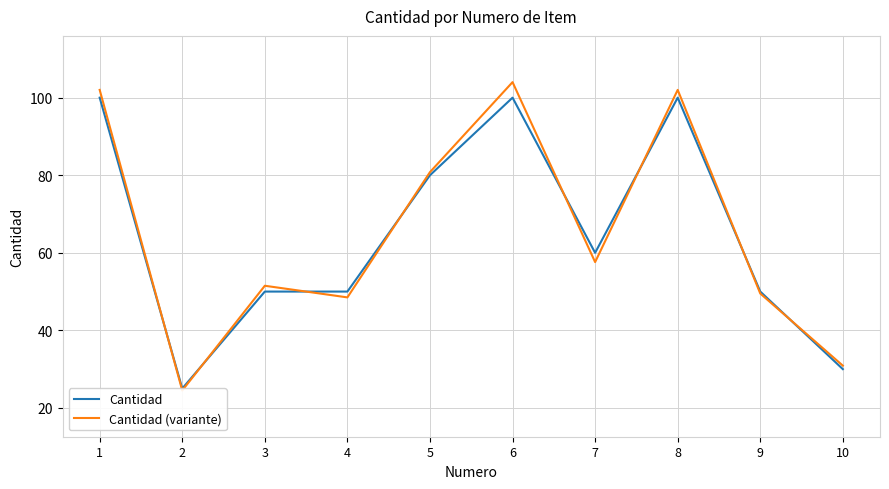

How many data points in Cantidad are less than 60?

5